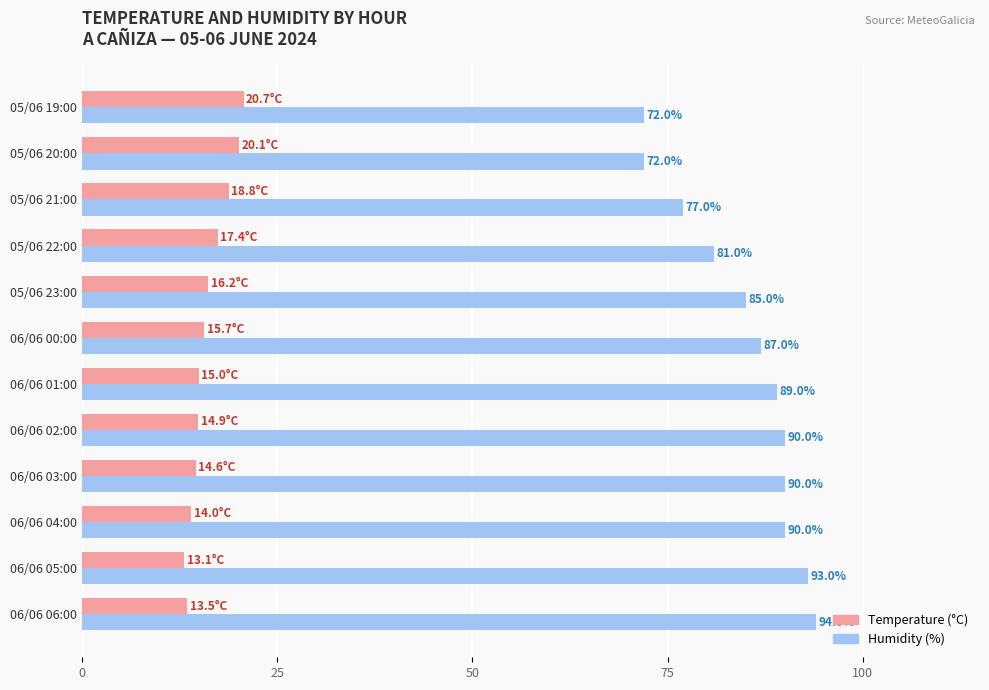

What is the spread (max minus min) of values at 05/06 21:00?

58.2